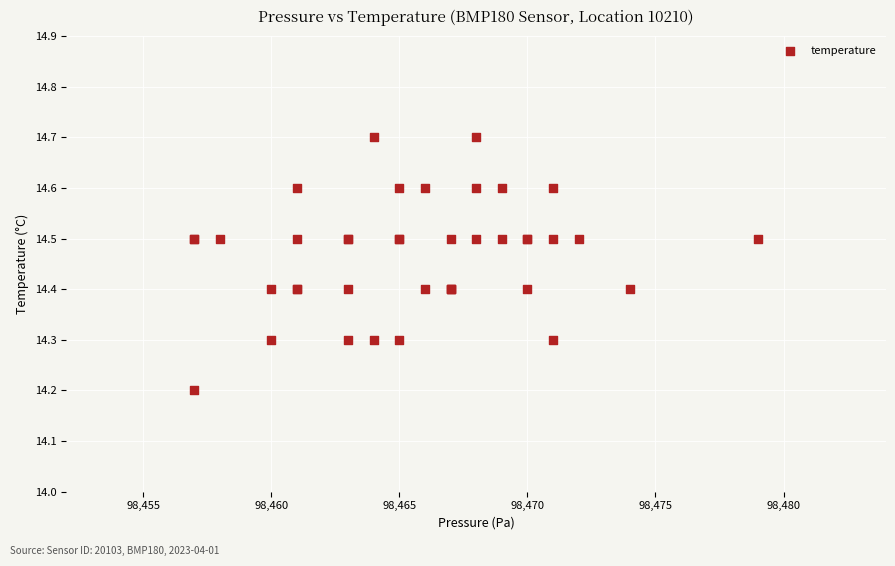

What Y value in the scatter plot is closest to 14?

14.2